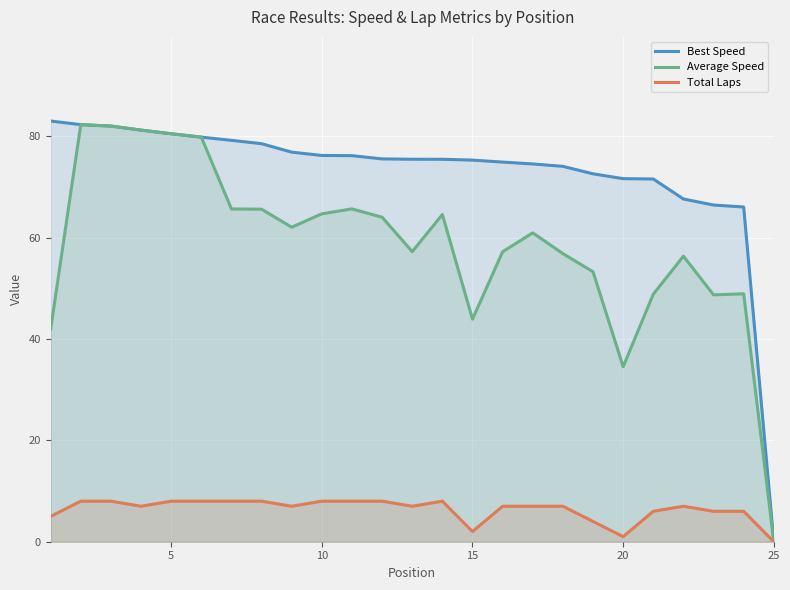

What is the maximum value for Average Speed?

82.3